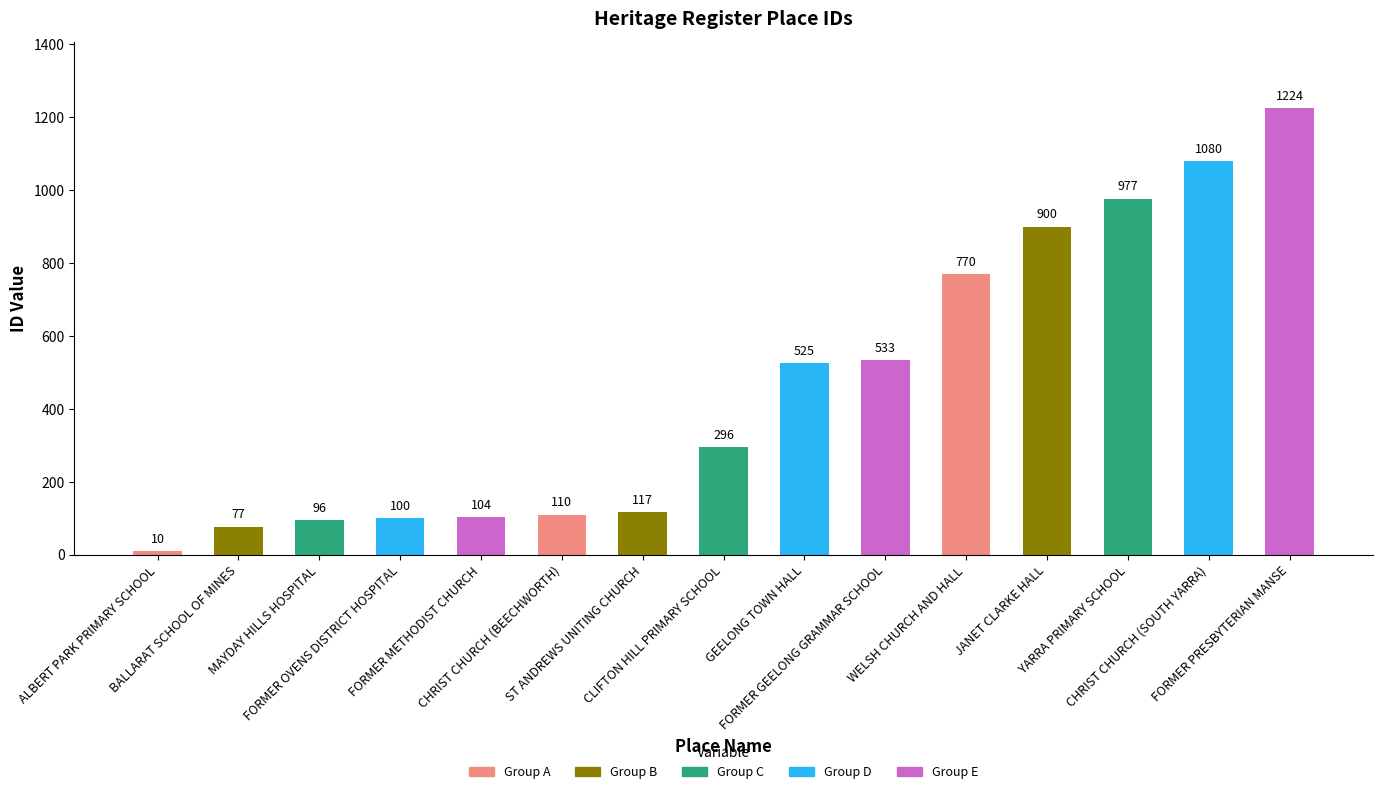

What is the ratio of the value at FORMER METHODIST CHURCH to the value at FORMER GEELONG GRAMMAR SCHOOL?

0.2